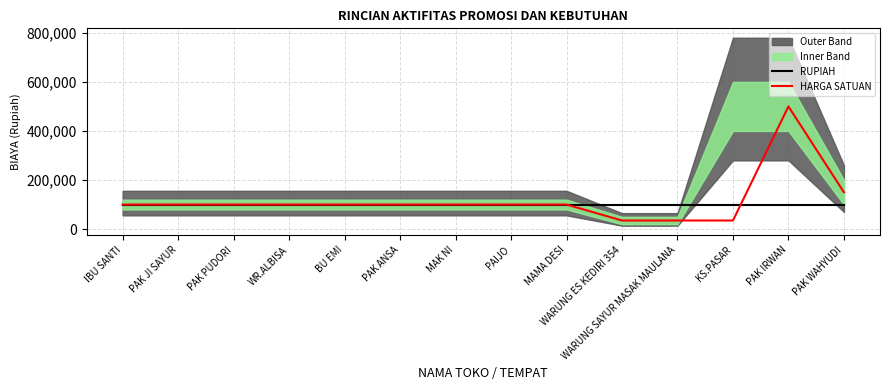

At which label is RUPIAH closest to 100000?

IBU SANTI